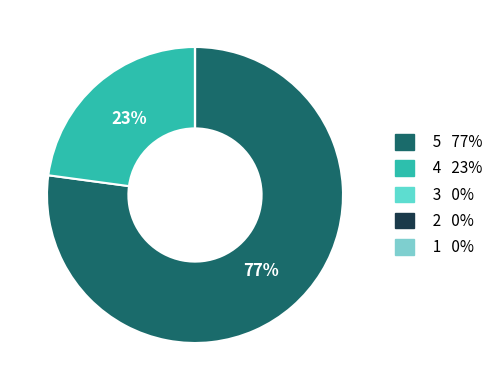

Does 2 represent more than half of the total?

No